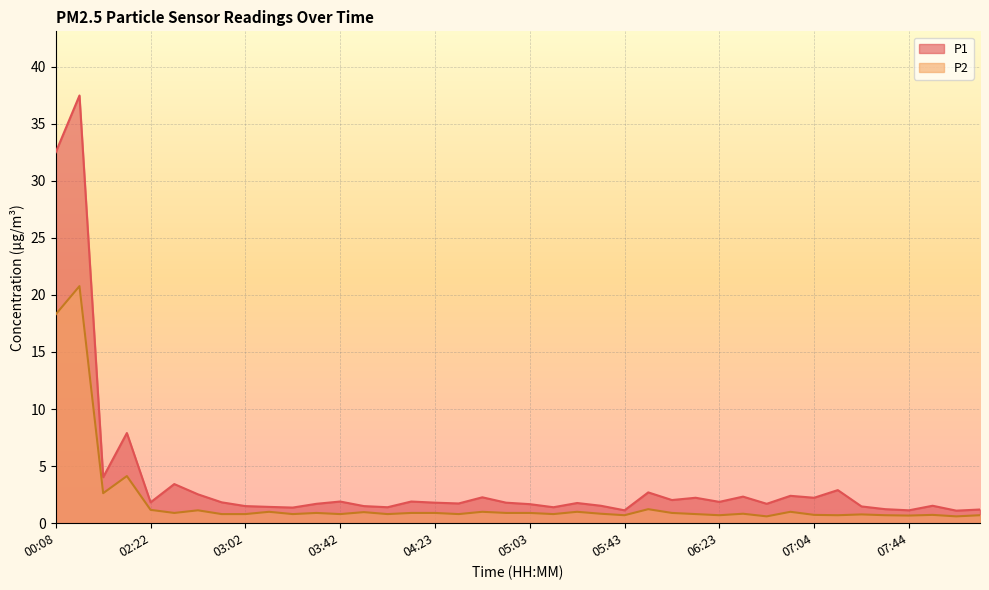

Rank the categories by P1 value from lowest to highest.

08:04, 05:43, 07:44, 08:14, 07:34, 03:22, 04:02, 05:13, 03:12, 07:24, 03:02, 03:52, 05:33, 07:54, 05:03, 03:32, 06:44, 04:33, 05:23, 04:23, 04:53, 02:22, 02:52, 06:23, 03:42, 04:12, 06:03, 06:13, 07:04, 04:43, 06:33, 06:54, 02:42, 05:53, 07:14, 02:32, 00:28, 00:38, 00:08, 00:18